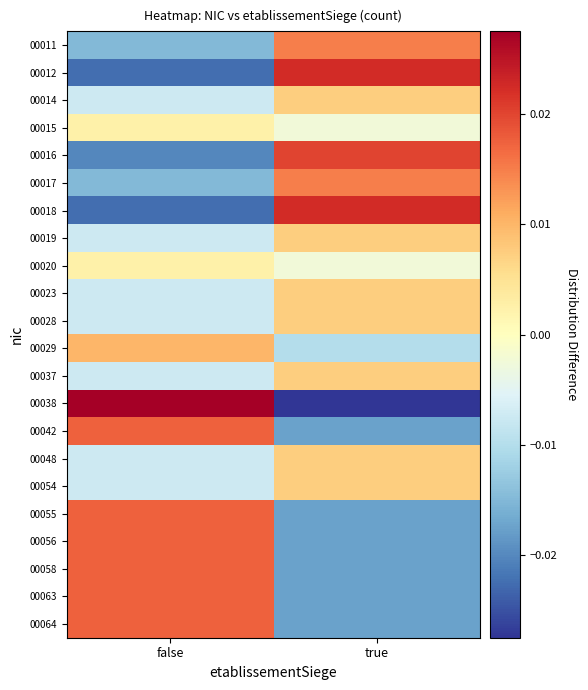

What is the spread (max minus min) of values at true?

0.1